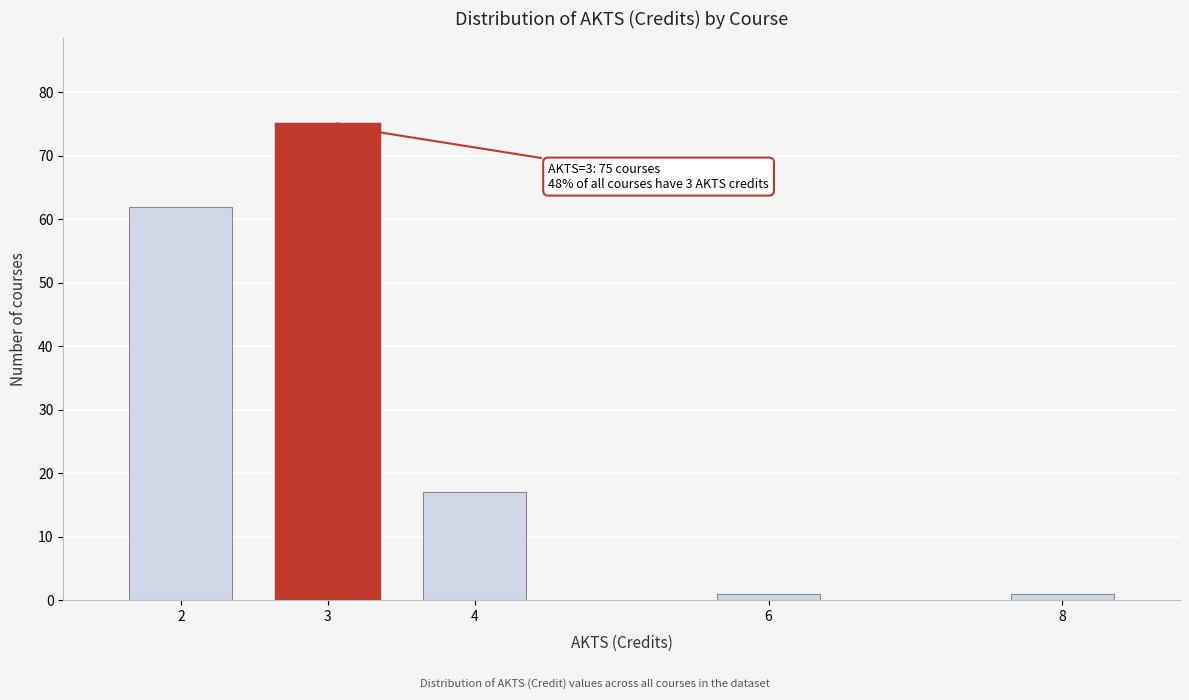

Reading left to right, extract all data points from this chart.

2=62	3=75	4=17	6=1	8=1